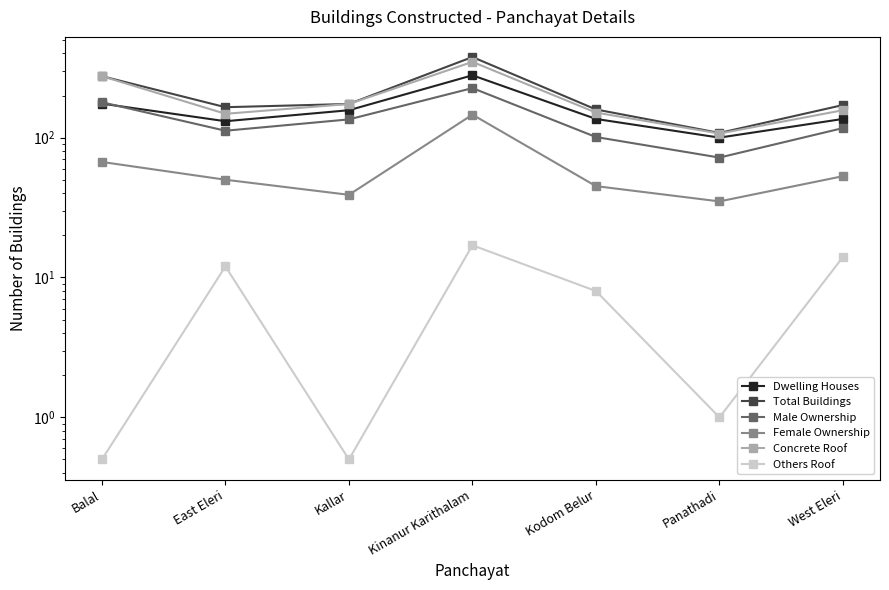

True or false: Concrete Roof and Female Ownership cross at least once.

False